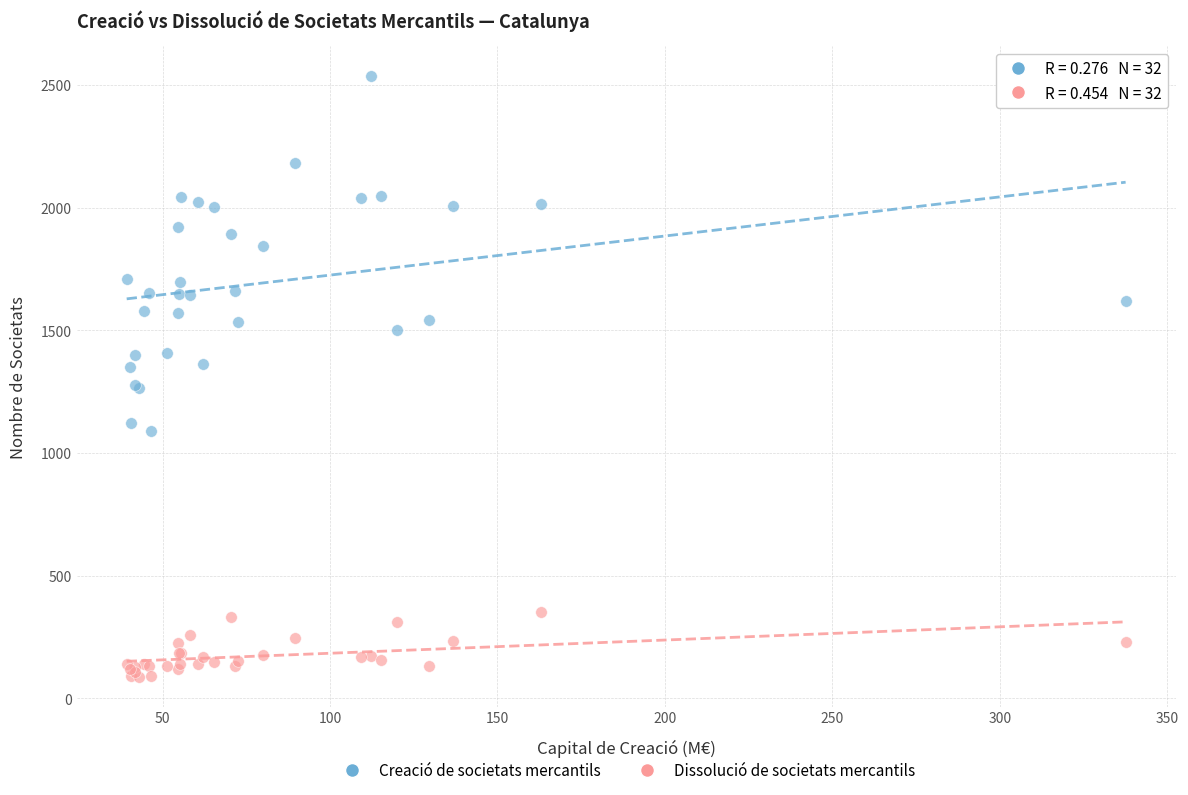

In the Creació de societats mercantils series, what Y value is closest to 1812?

1845